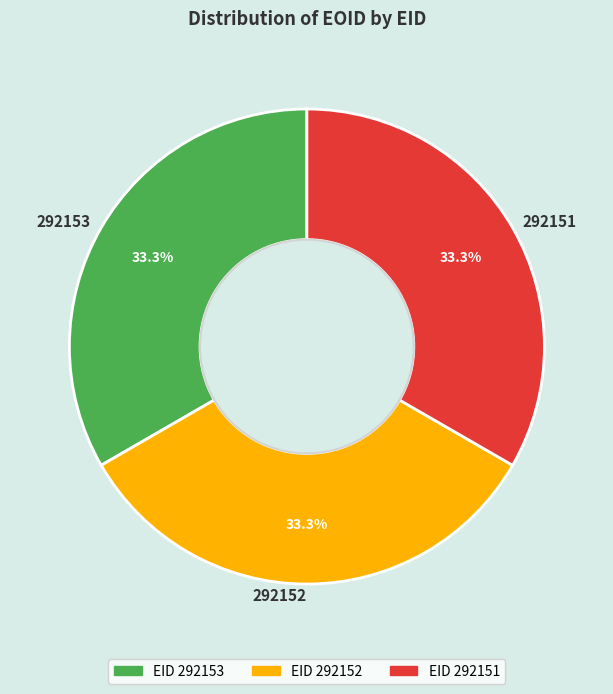

What is the ratio of the value at 292151 to the value at 292153?

1.0